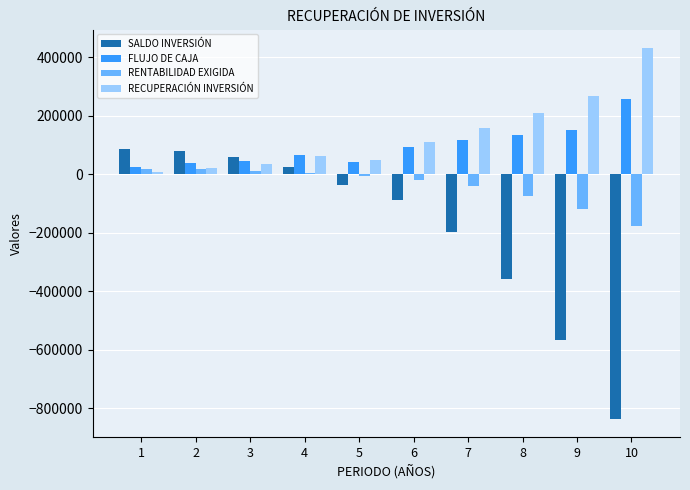

What is the greatest value displayed?

430527.8